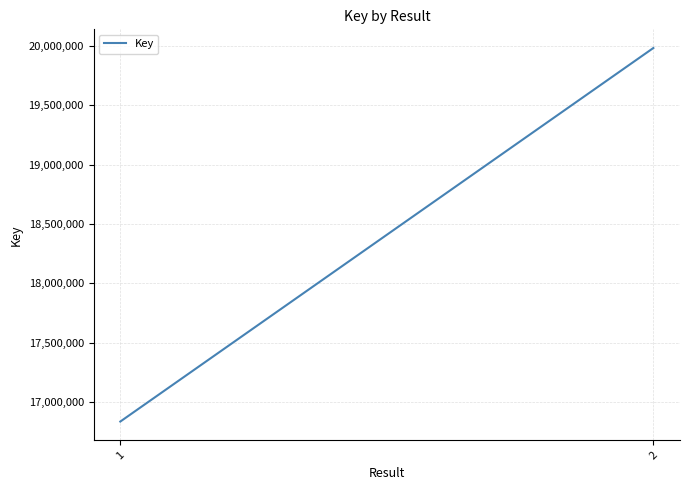

Reading left to right, extract all data points from this chart.

1=16836394	2=19980527